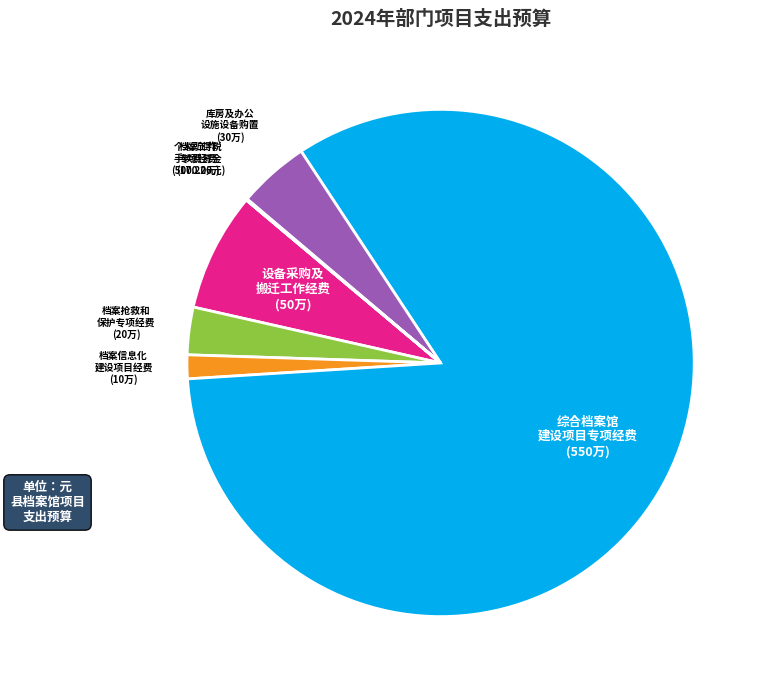

Which has a higher value, 库房及办公 设施设备购置 or 档案抢救和 保护专项经费?

库房及办公 设施设备购置